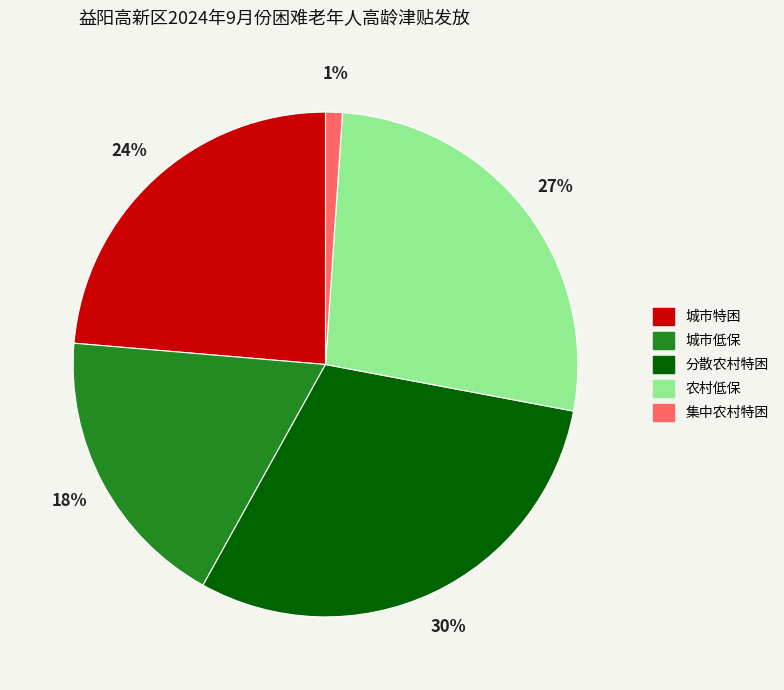

To the nearest percent, what percentage of the pie is 集中农村特困?

1%